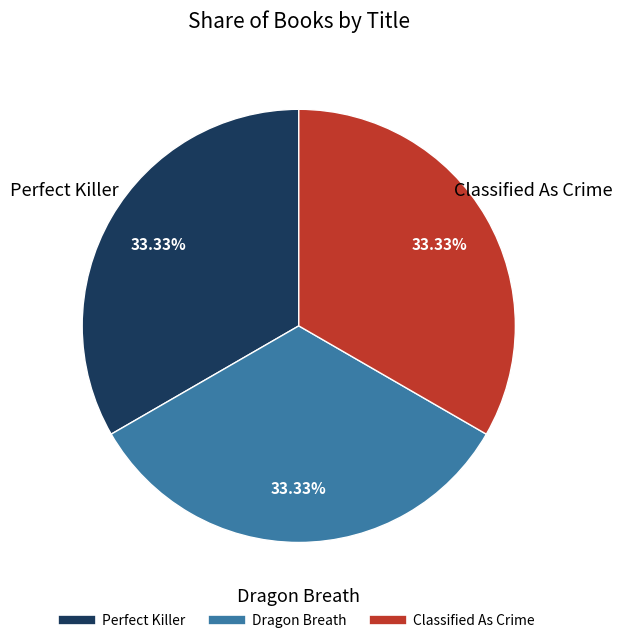

The Classified As Crime slice represents 33% of the pie. True or false?

True